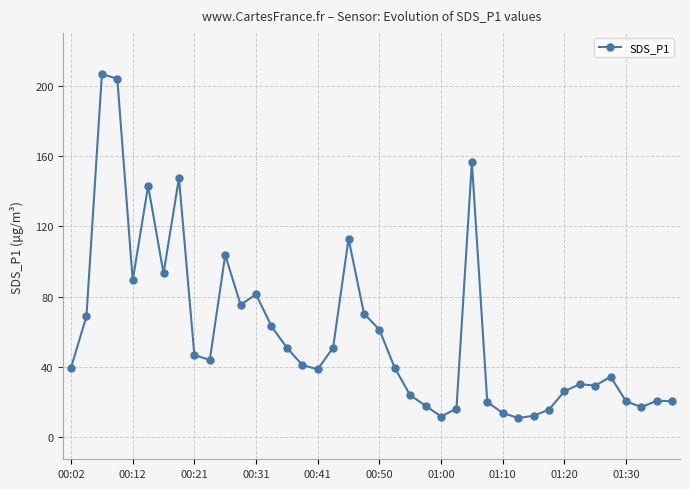

What is the value of the 40th point from the left?

20.3